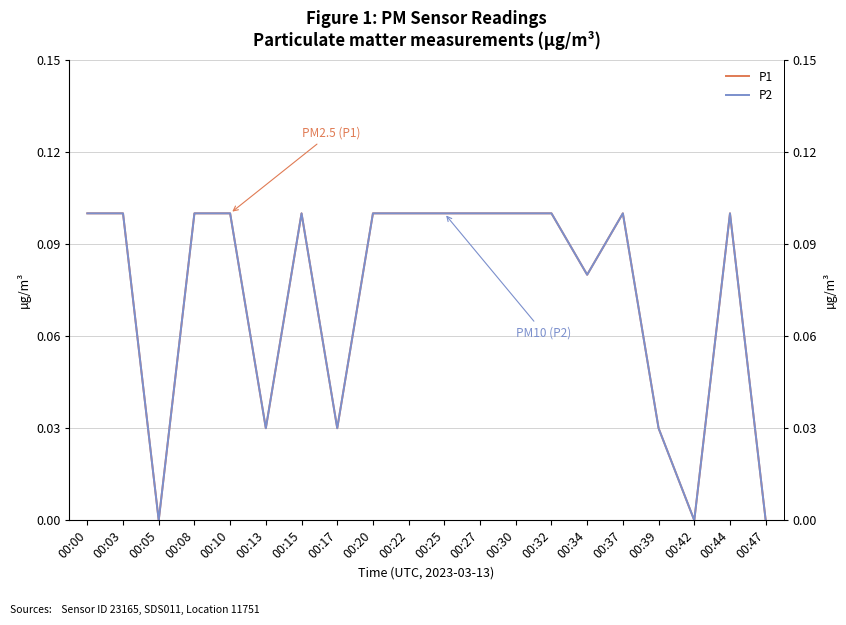

How many values in P1 are above zero?

17